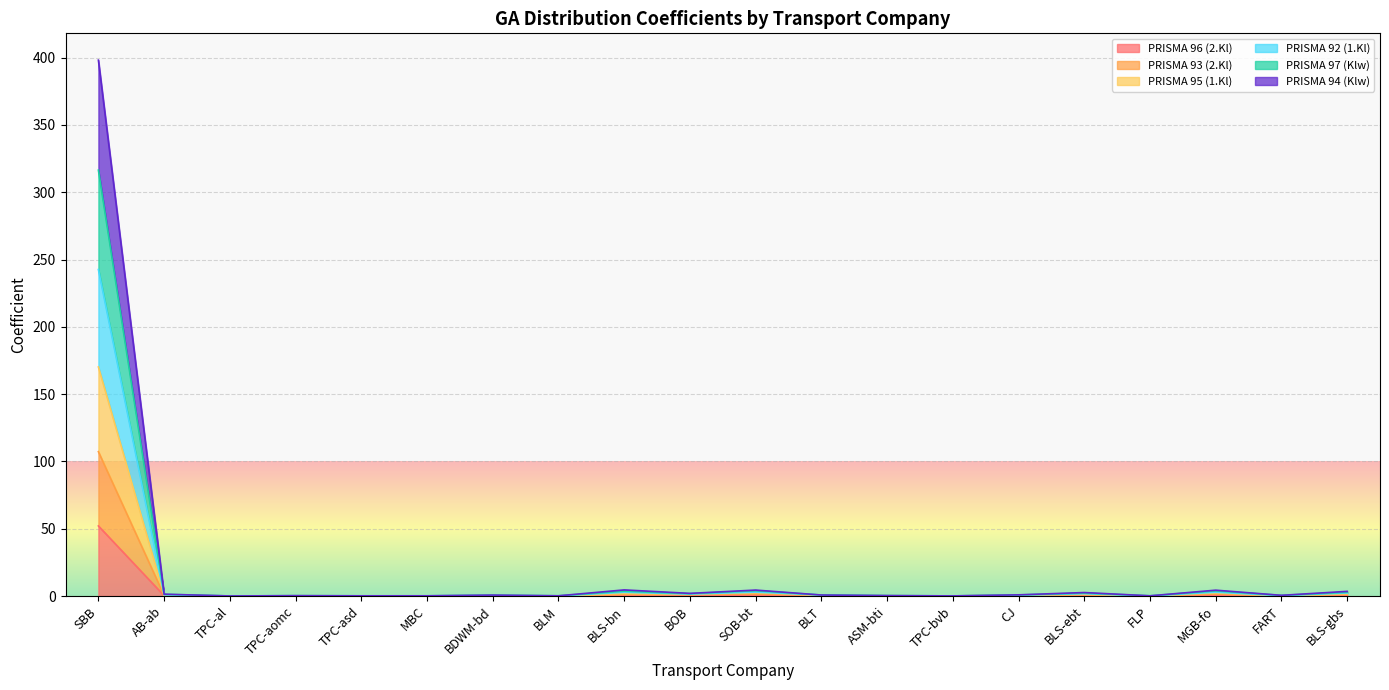

What is the average value of the PRISMA 96 (2.Kl) series?

2.8